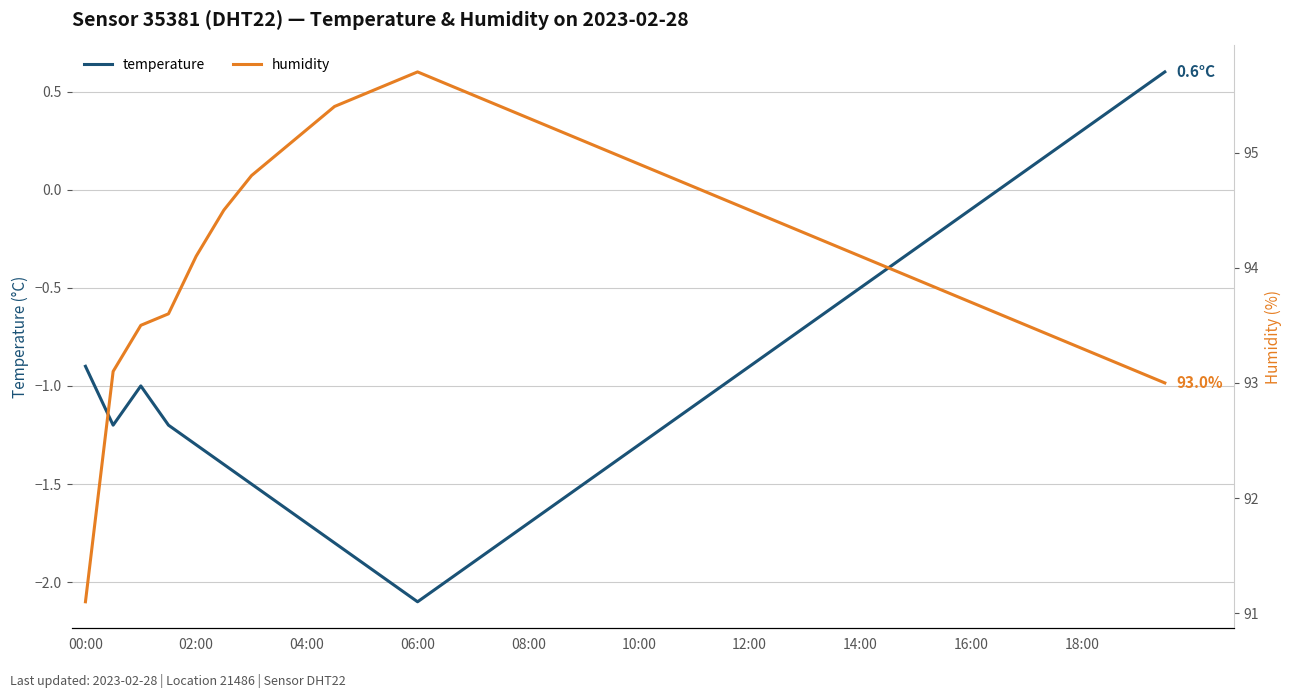

How many negative values does the temperature series have?

33